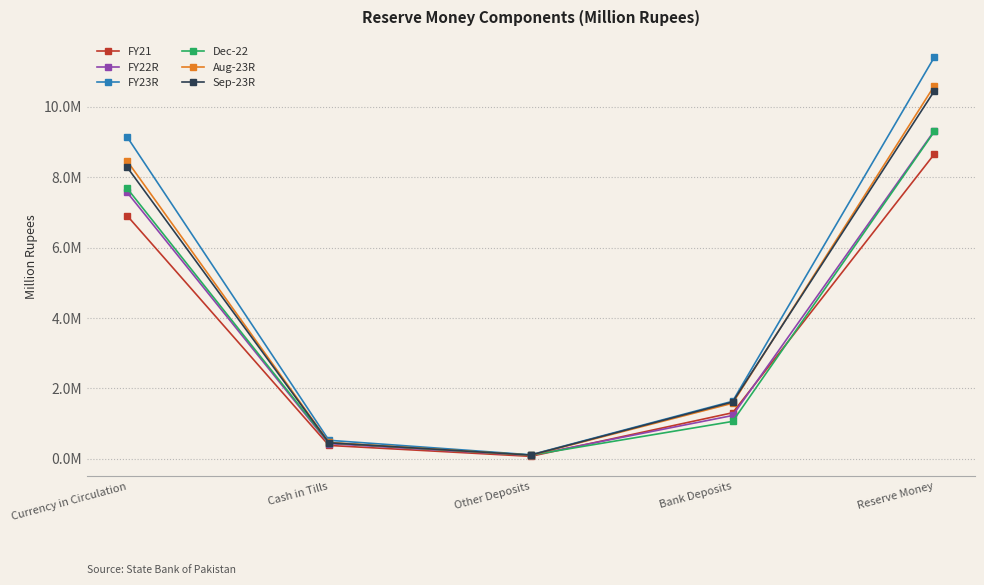

Is this an area chart (filled region under the line)?

No